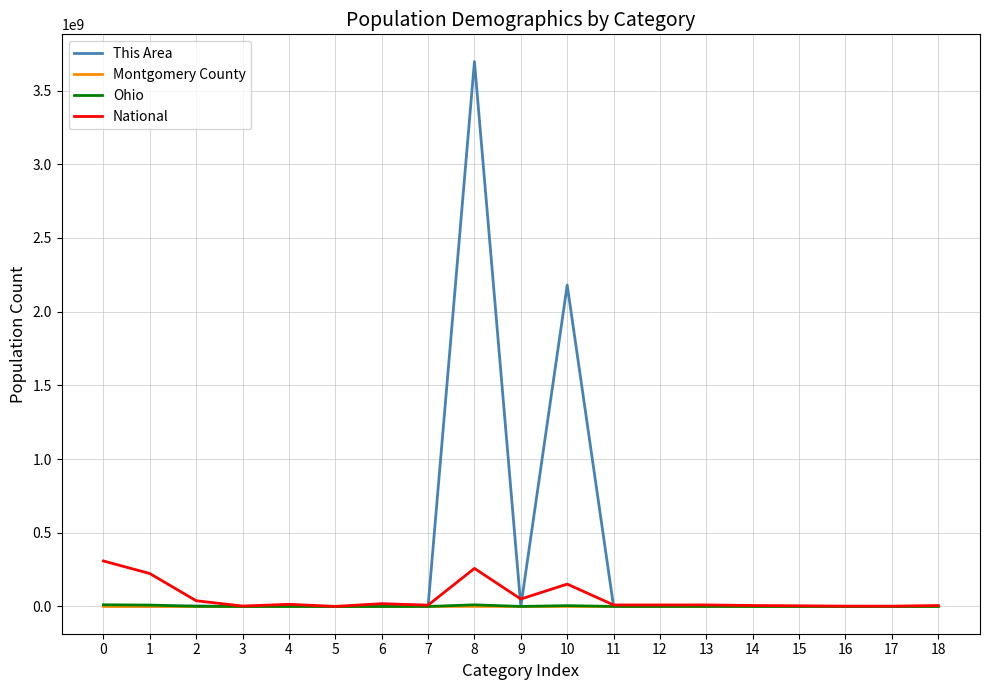

Which series has the largest total across all categories?

This Area